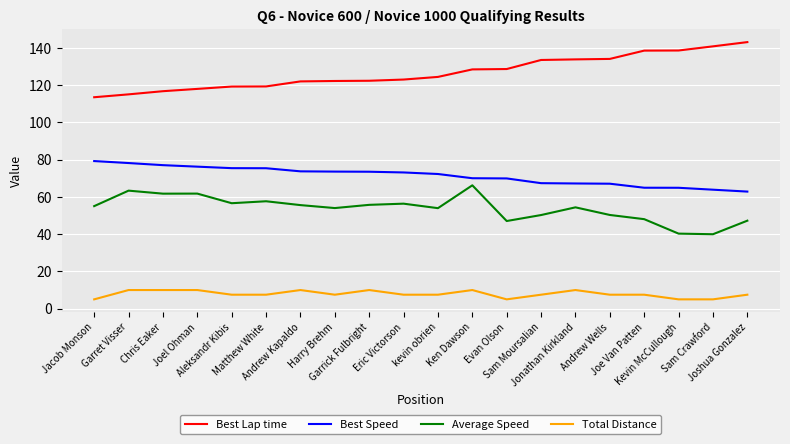

How many lines are shown in the chart?

4